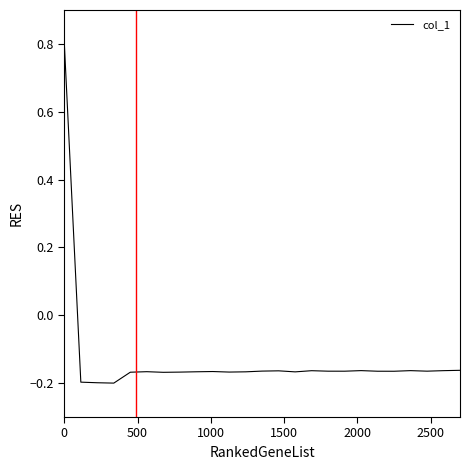

What is the difference between the maximum and minimum values?

1.0